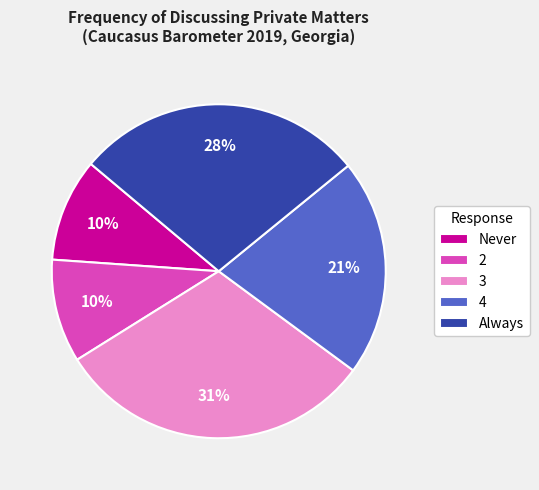

To the nearest percent, what is the combined percentage of Never and 3?

41%